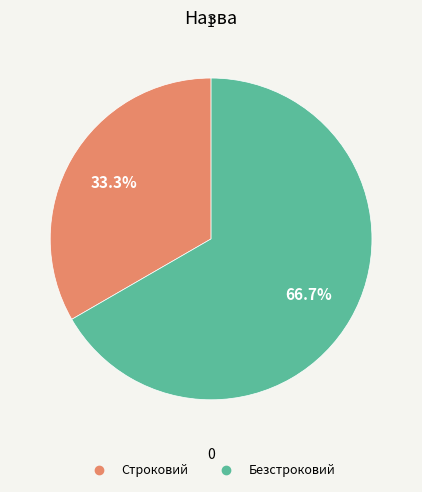

What is the majority slice?

Безстроковий